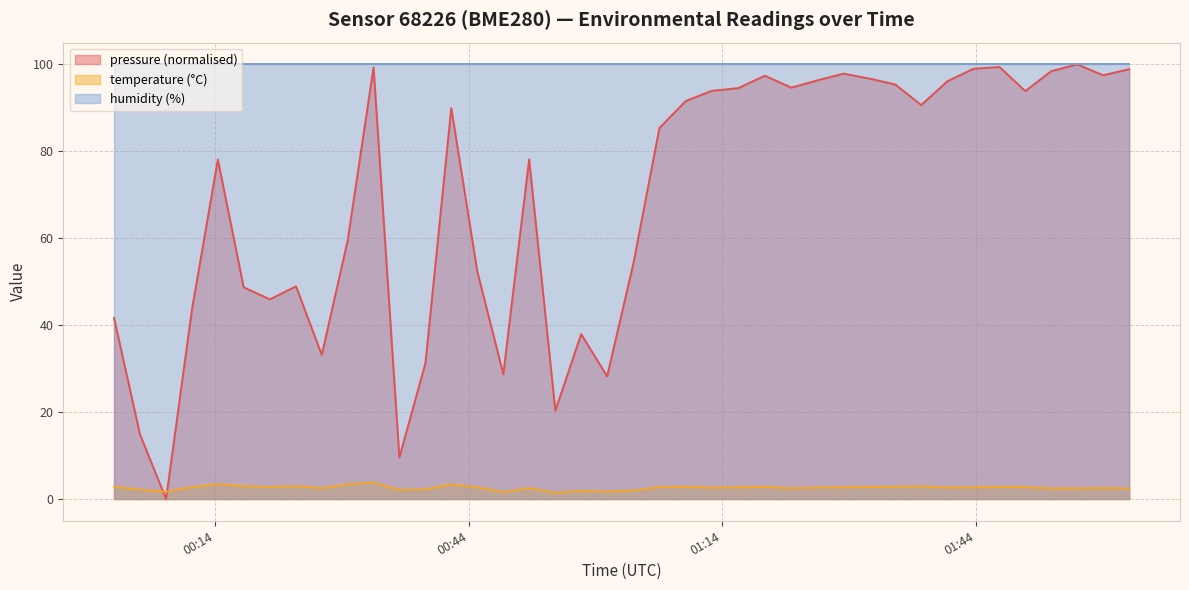

What are all the series names shown in the legend?

pressure (normalised), temperature (°C), humidity (%)